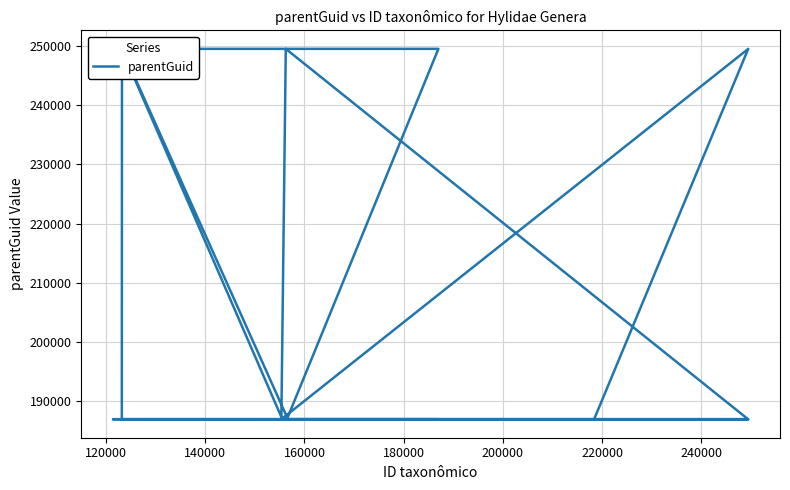

The value at 180000 is 94161. True or false?

False